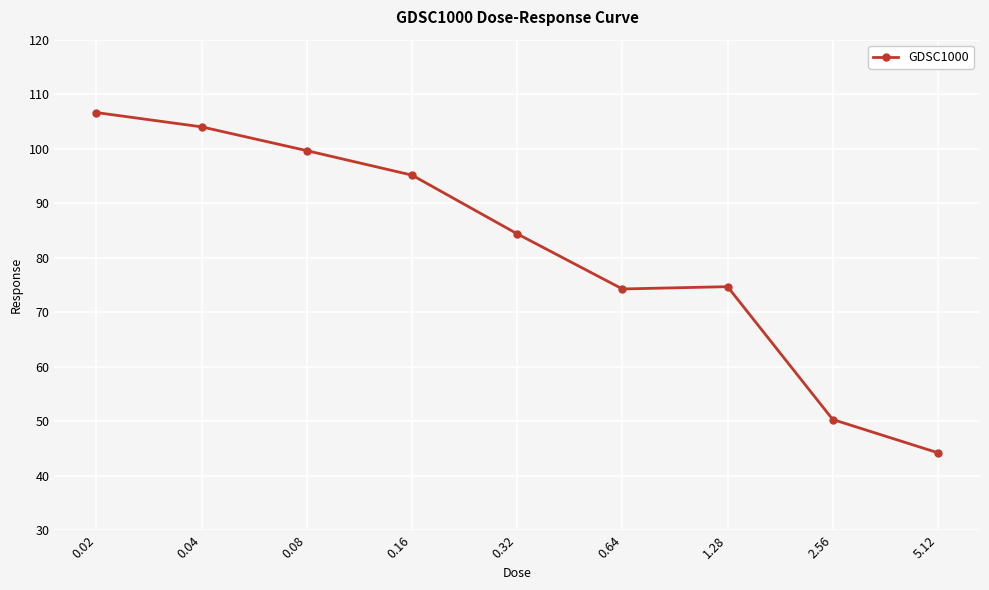

What position from the right is 1.28?

3